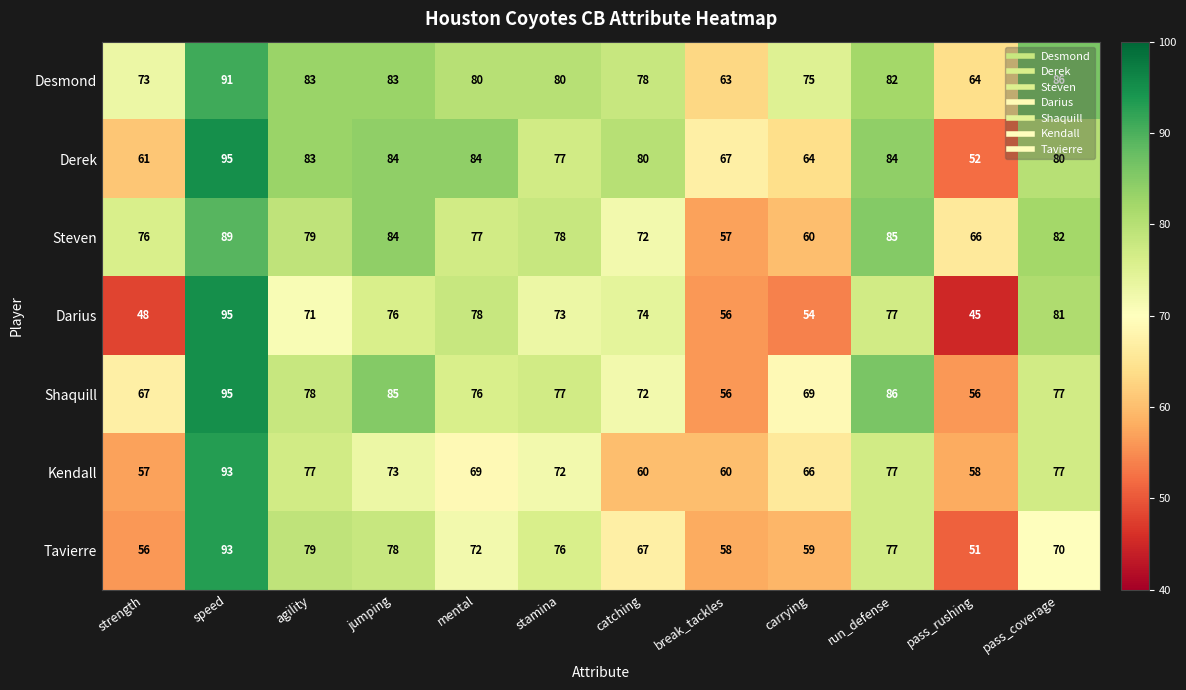

Which series changed the most between agility and jumping?

Shaquill